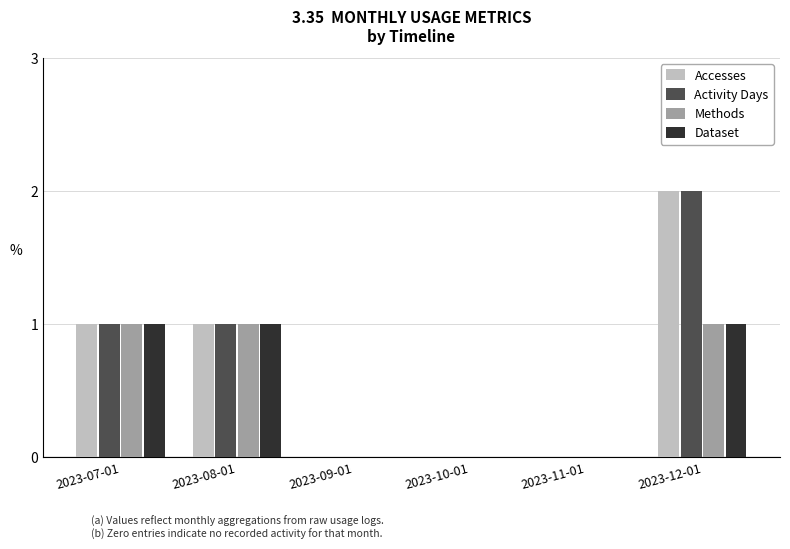

How many distinct data groups are displayed?

4